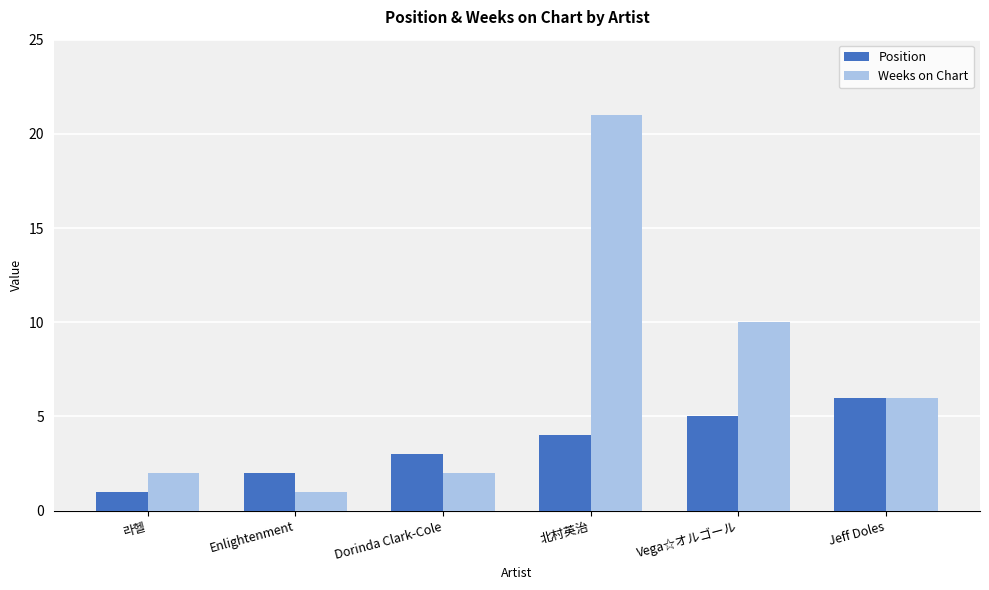

List the series in order of their peak value, highest first.

Weeks on Chart, Position